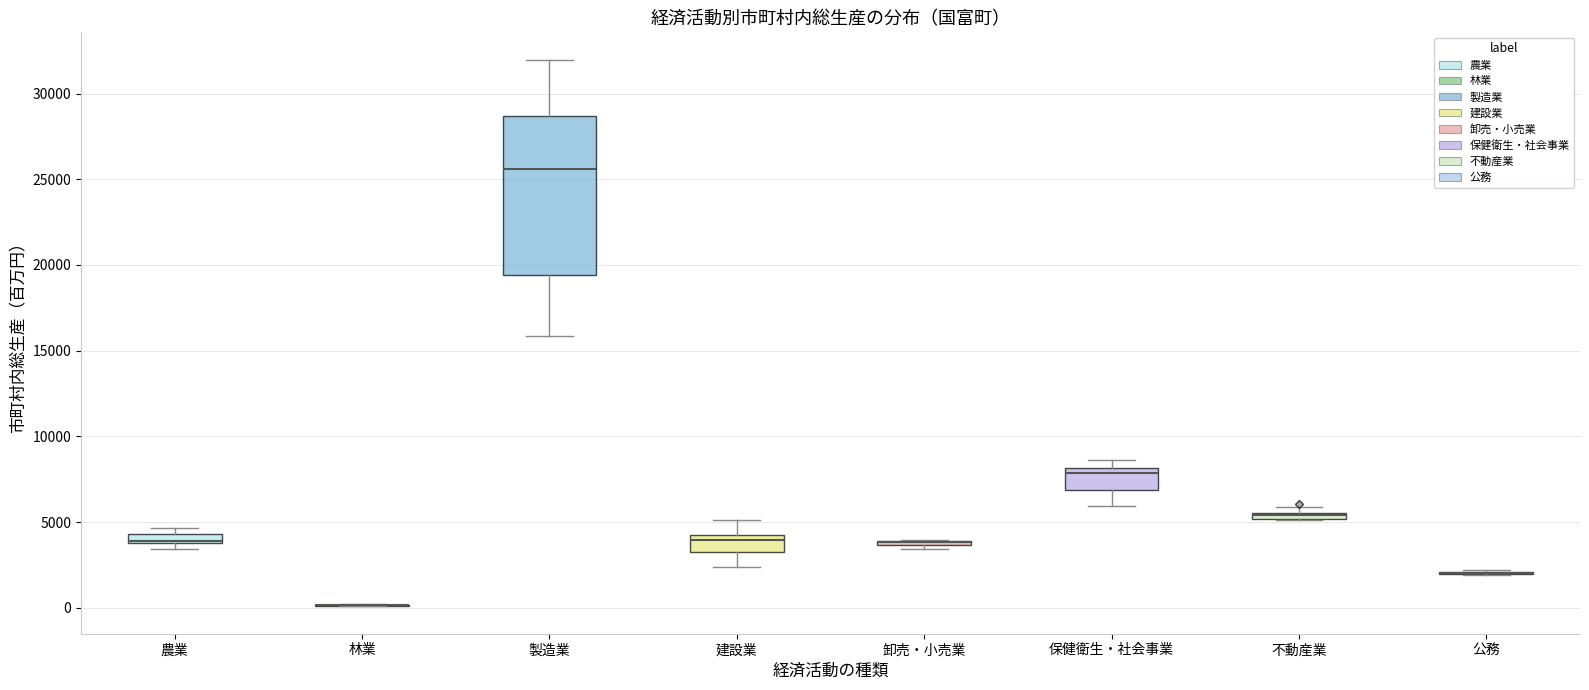

Which box is the tallest, from its lower edge to its upper edge?

製造業